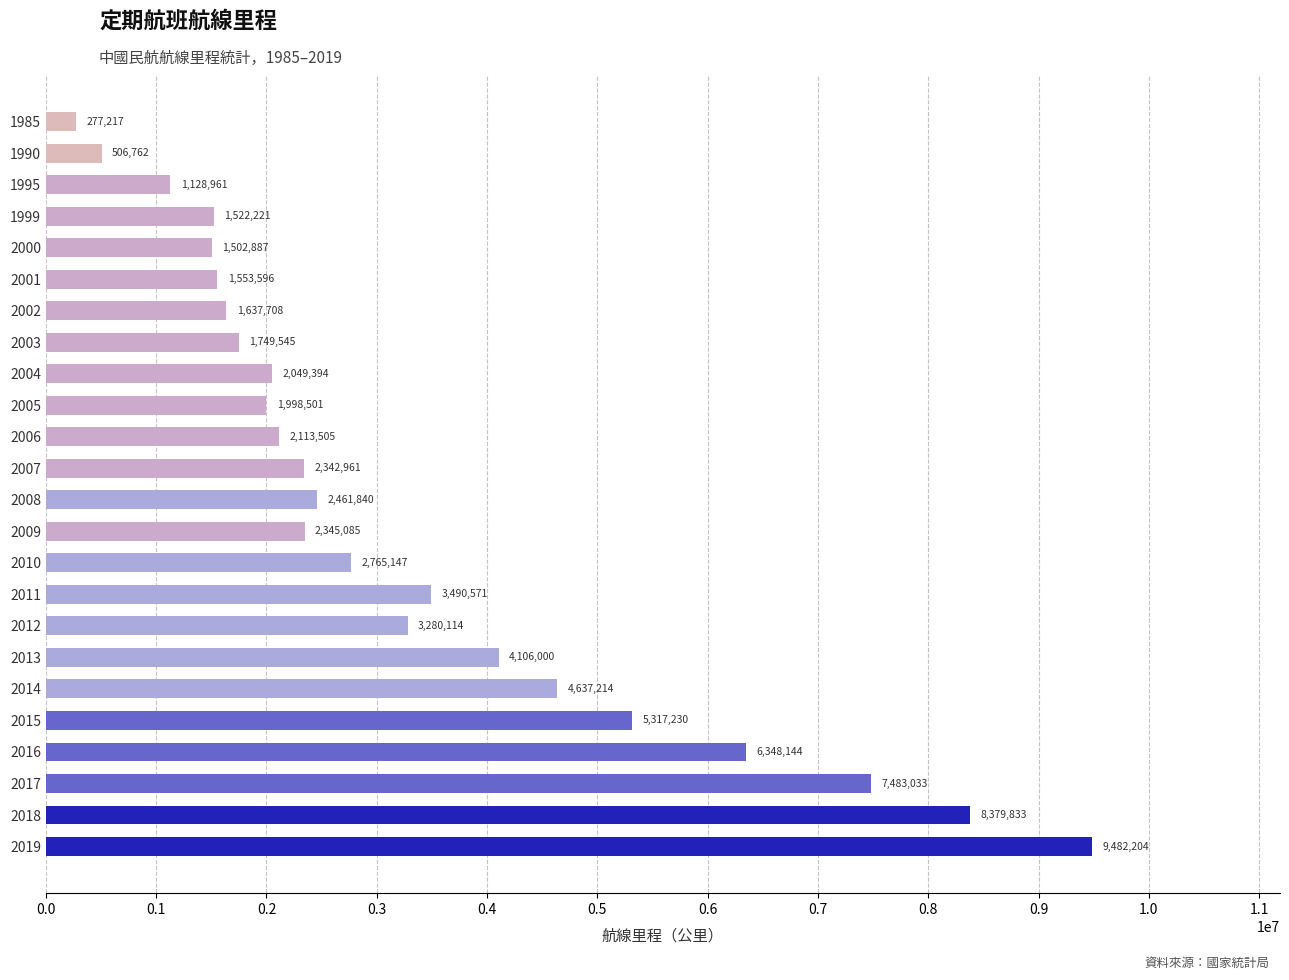

Reading top to bottom, transcribe all the data shown in this chart.

1985=277217	1990=506762	1995=1128961	1999=1522221	2000=1502887	2001=1553596	2002=1637708	2003=1749545	2004=2049394	2005=1998501	2006=2113505	2007=2342961	2008=2461840	2009=2345085	2010=2765147	2011=3490571	2012=3280114	2013=4106000	2014=4637214	2015=5317230	2016=6348144	2017=7483033	2018=8379833	2019=9482204